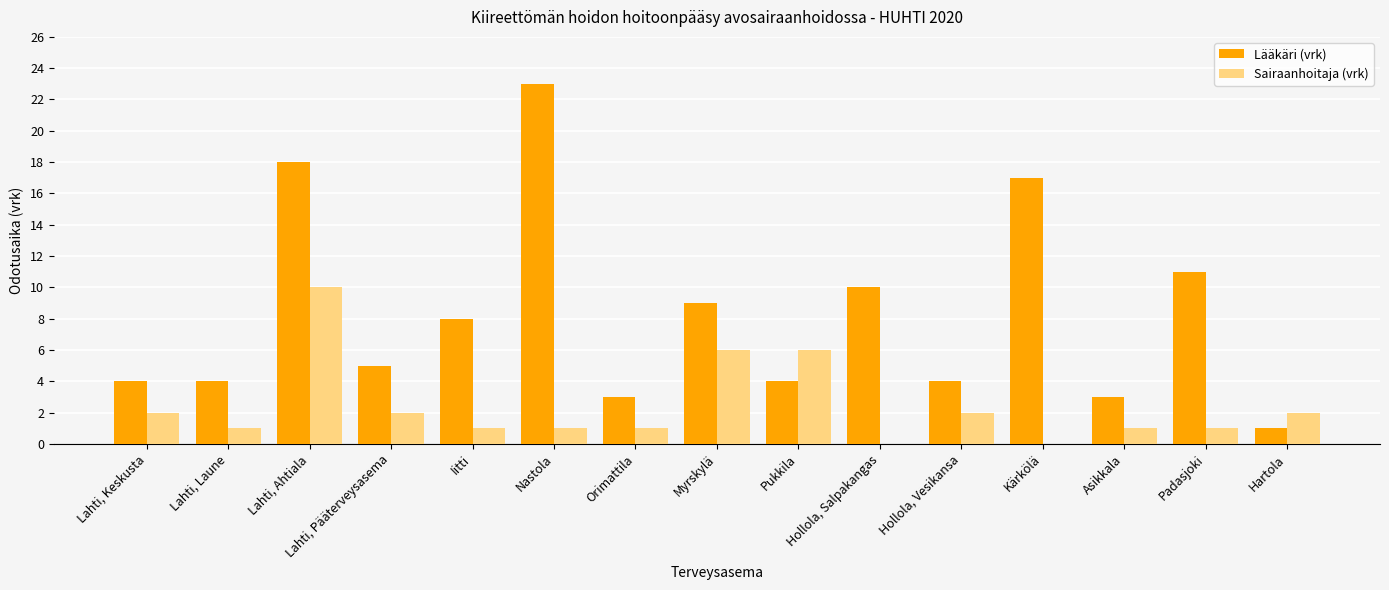

Does the chart contain stacked bars?

No